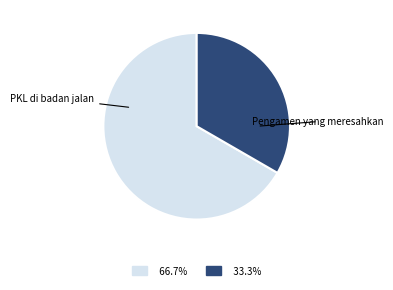

Between Pengamen yang meresahkan and PKL di badan jalan, which is larger?

PKL di badan jalan